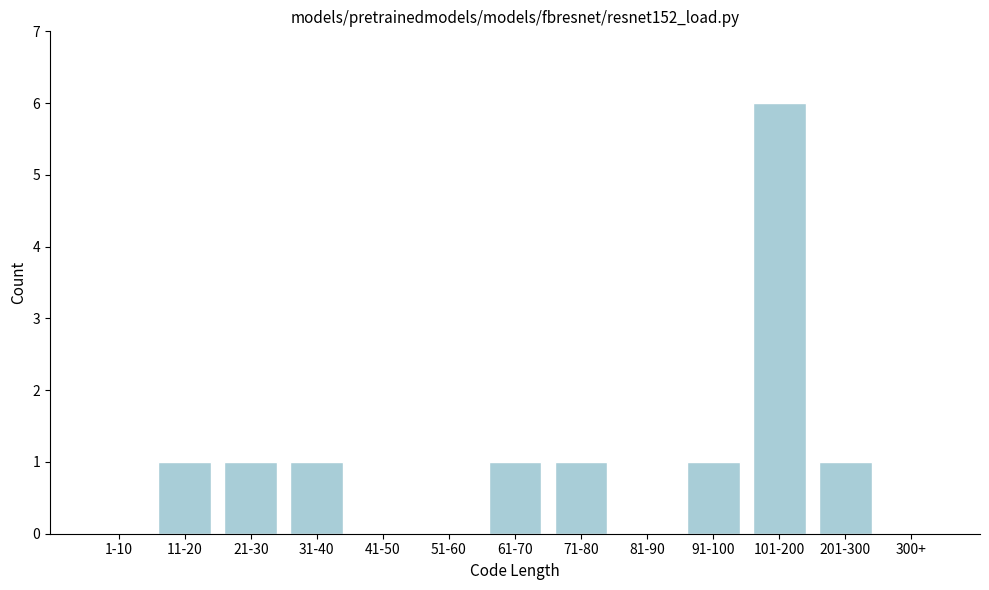

Reading right to left, list all the values displayed in this chart.

300+=0	201-300=1	101-200=6	91-100=1	81-90=0	71-80=1	61-70=1	51-60=0	41-50=0	31-40=1	21-30=1	11-20=1	1-10=0